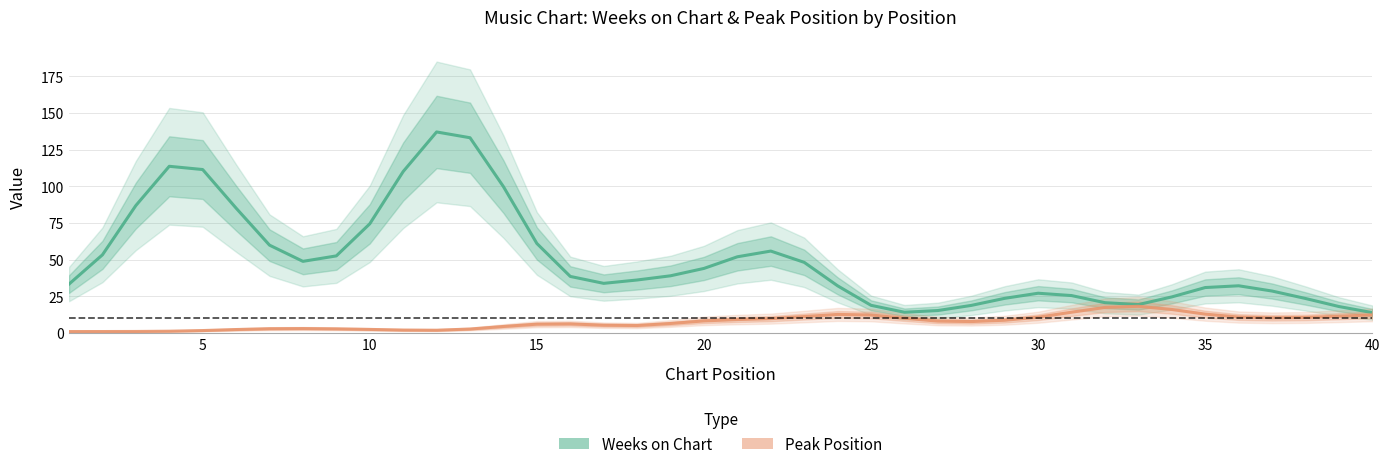

Rank the categories by Weeks on Chart value from lowest to highest.

39, 25, 26, 38, 27, 24, 32, 31, 37, 28, 33, 30, 29, 36, 34, 23, 35, 0, 16, 17, 15, 18, 19, 22, 35, 20, 40, 5, 21, 30, 14, 9, 25, 10, 13, 10, 20, 15, 12, 11